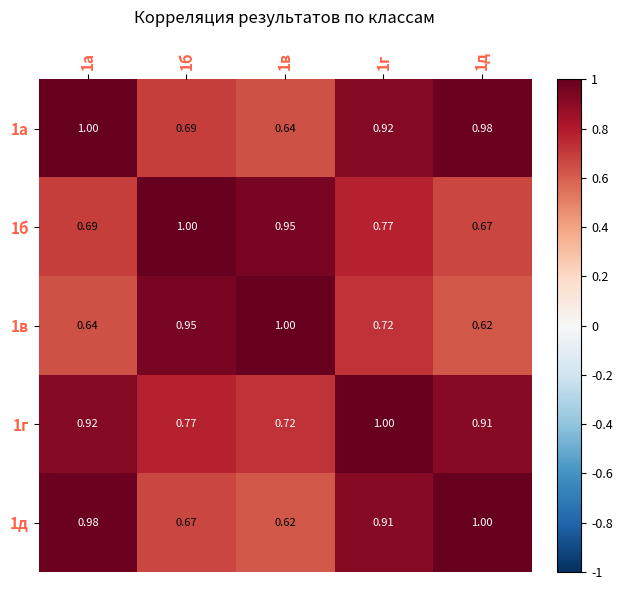

Is the value of 1г at 1г greater than the value of 1д at 1г?

Yes